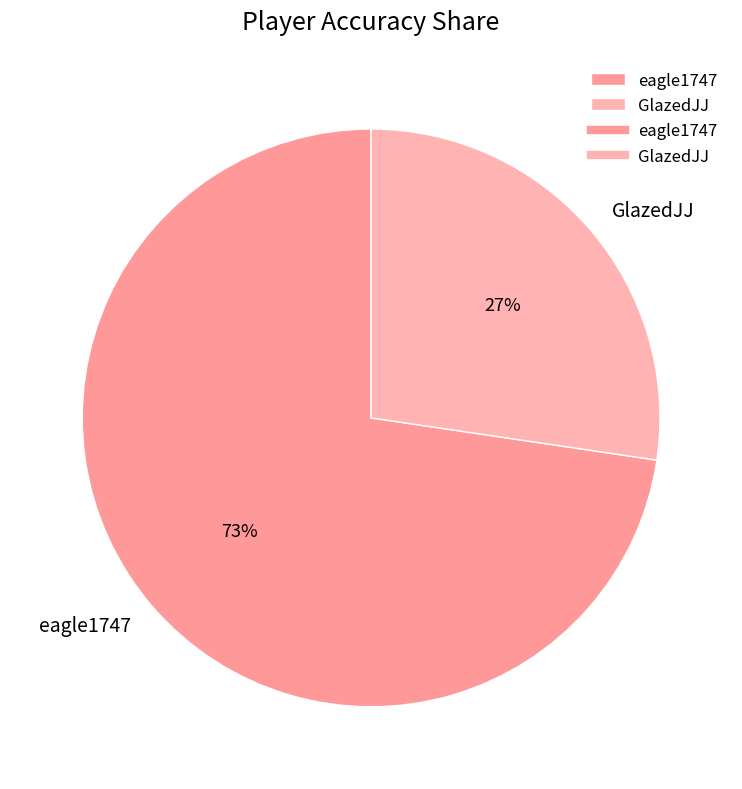

Which category accounts for the majority?

eagle1747